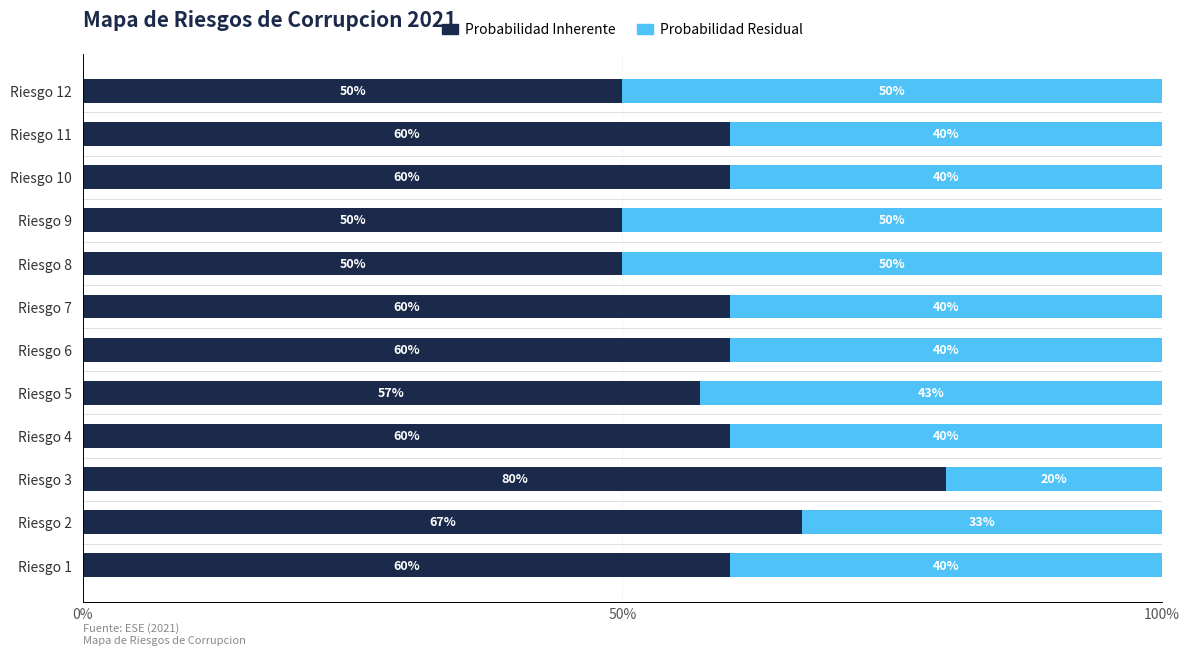

True or false: Probabilidad Inherente has a value of 90.7 at Riesgo 11.

False